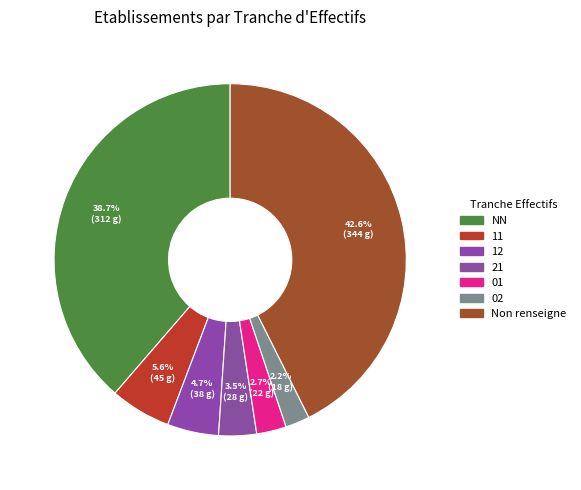

The 12 slice represents 1% of the pie. True or false?

False